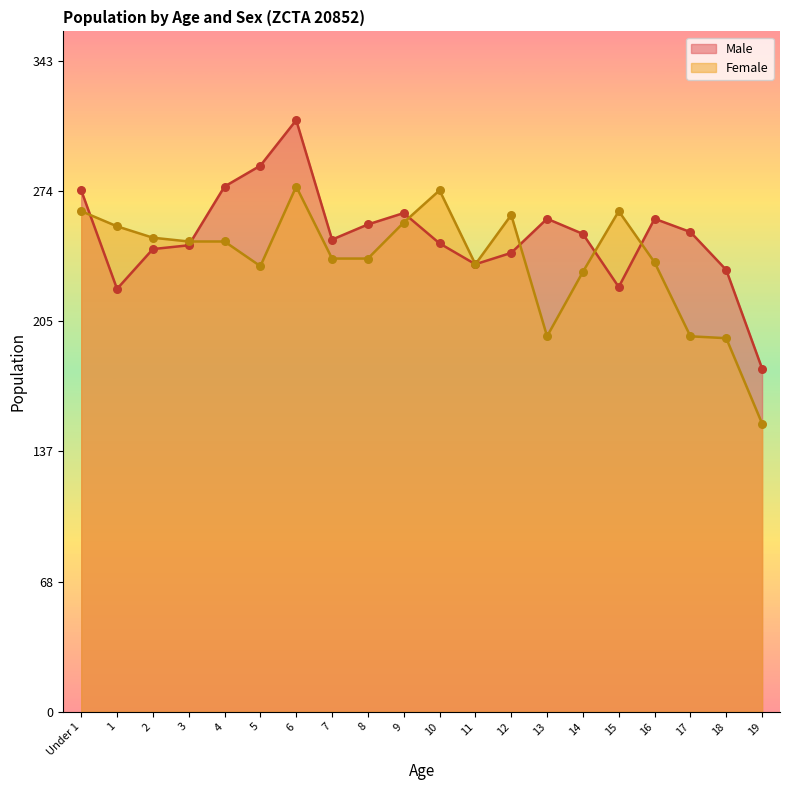

At how many categories does at least one series exceed 230?

19